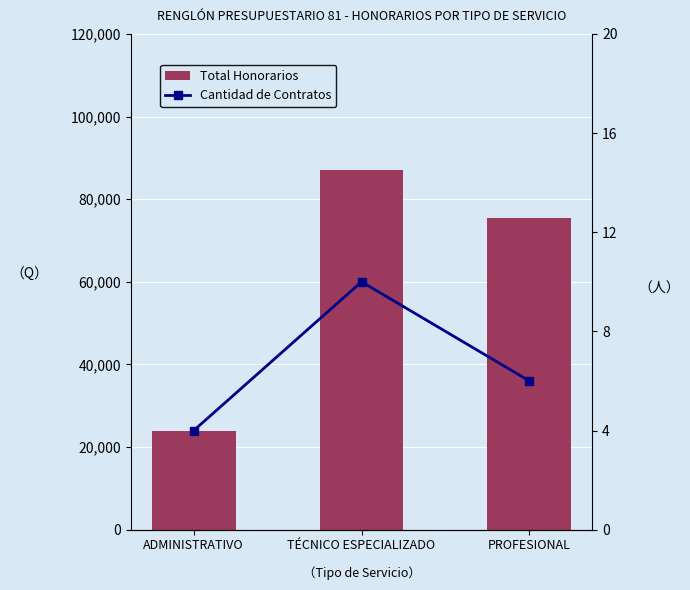

Count the number of categories in the chart.

3